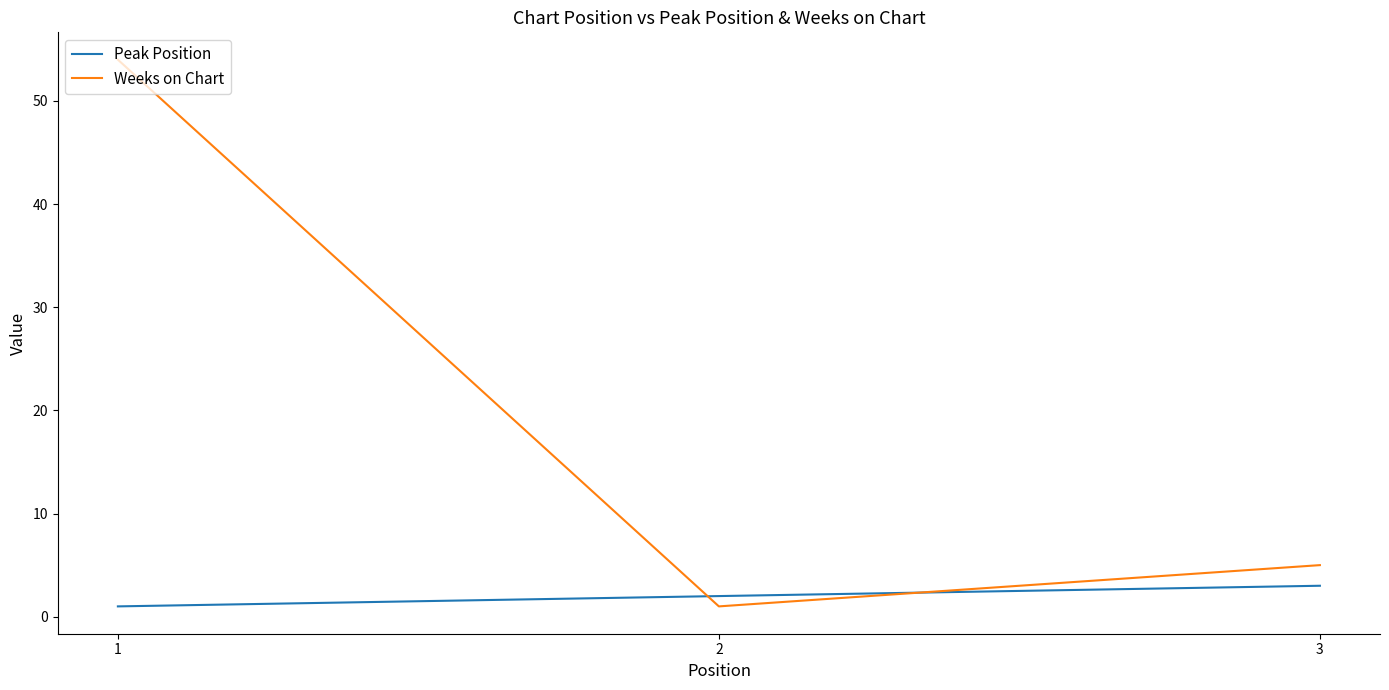

At 2, list the series in order from largest to smallest.

Peak Position, Weeks on Chart